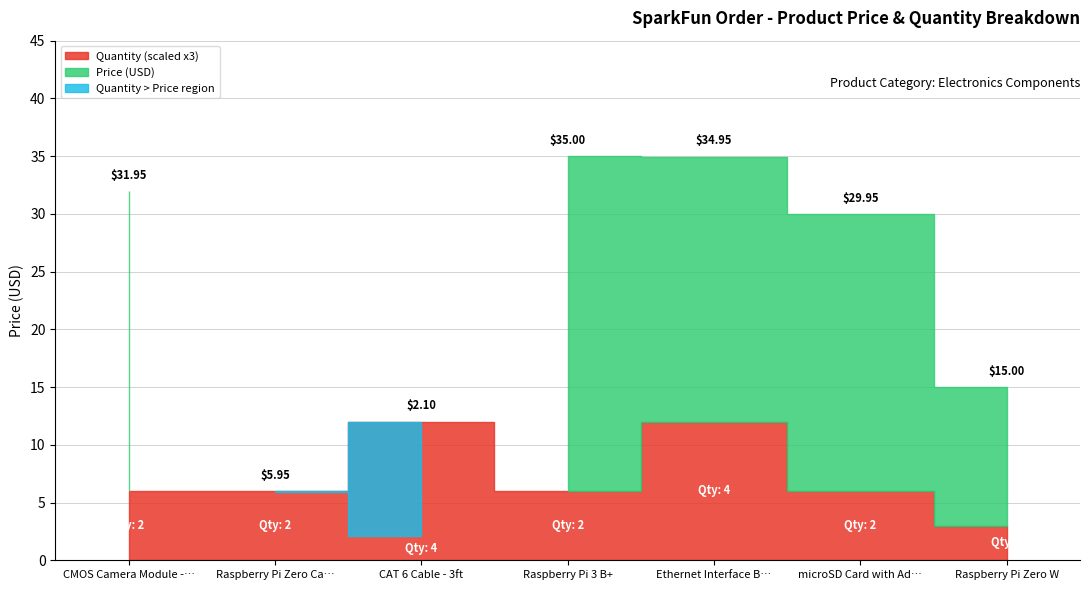

What is the difference between the maximum and minimum values in the Quantity series?

3.0